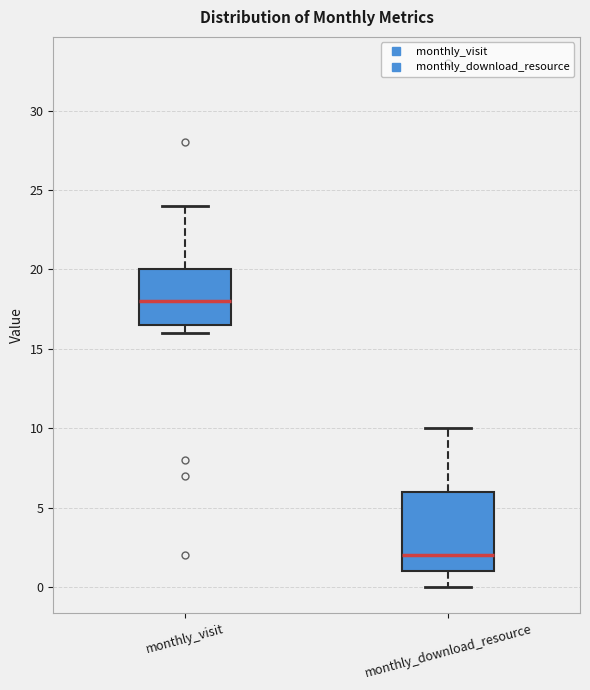

Where is the lower edge of the box for monthly_download_resource on the y-axis? The values are not printed on the chart, so give them approximately, as read against the axis.

1.0